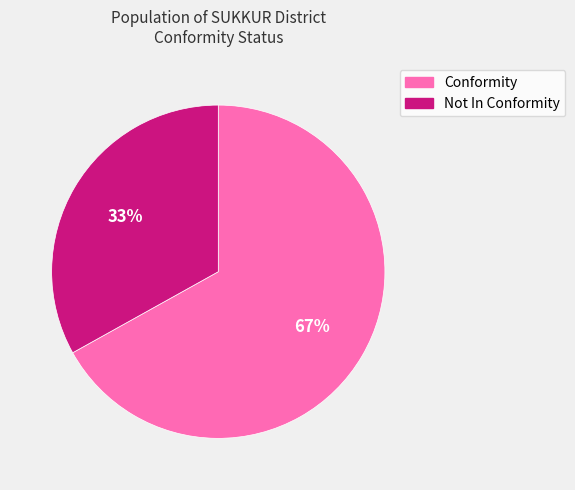

Does Not In Conformity represent more than half of the total?

No